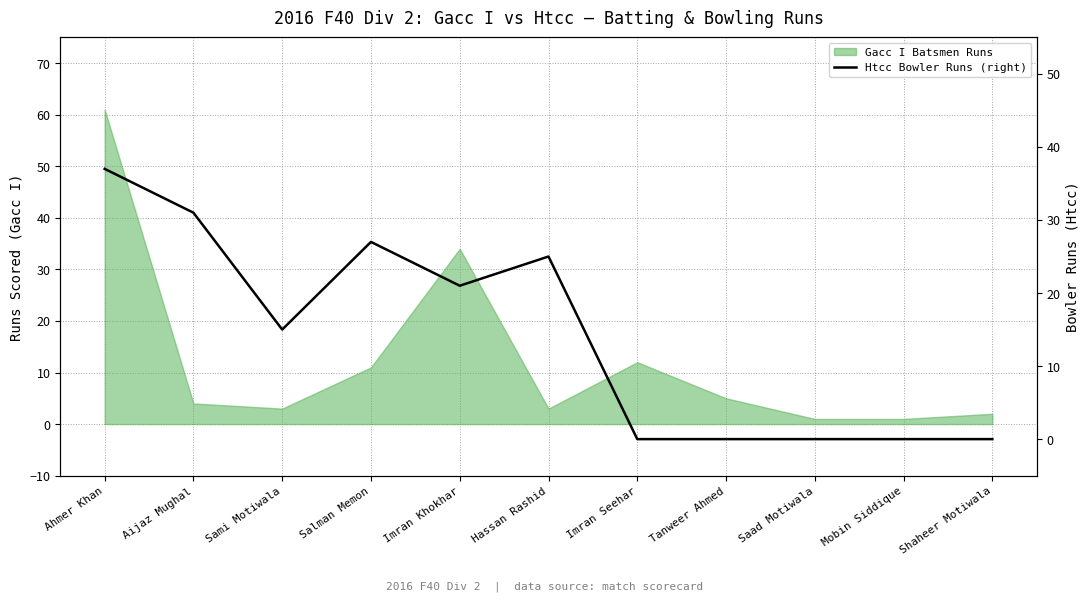

Reading left to right, list all the values displayed in this chart.

Ahmer Khan=37	Aijaz Mughal=31	Sami Motiwala=15	Salman Memon=27	Imran Khokhar=21	Hassan Rashid=25	Imran Seehar=0	Tanweer Ahmed=0	Saad Motiwala=0	Mobin Siddique=0	Shaheer Motiwala=0